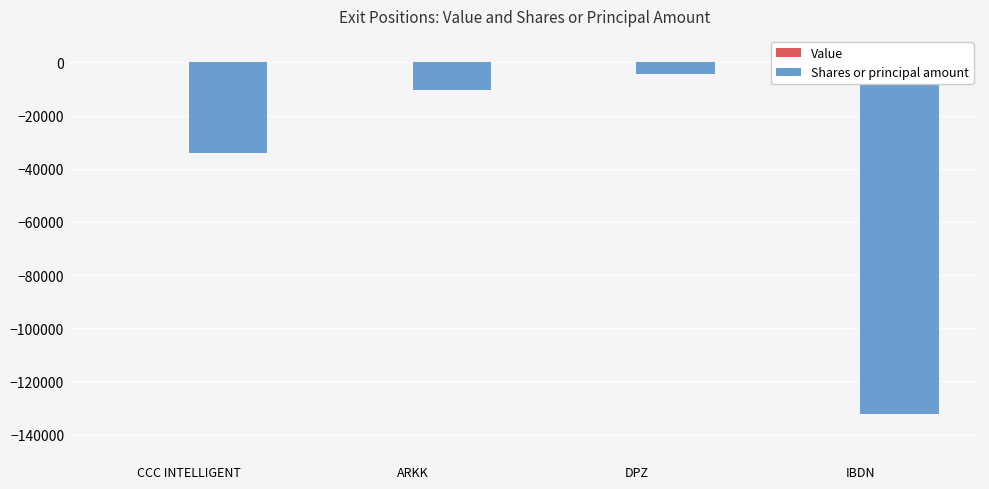

What is the change in value from ARKK to DPZ?

+6134